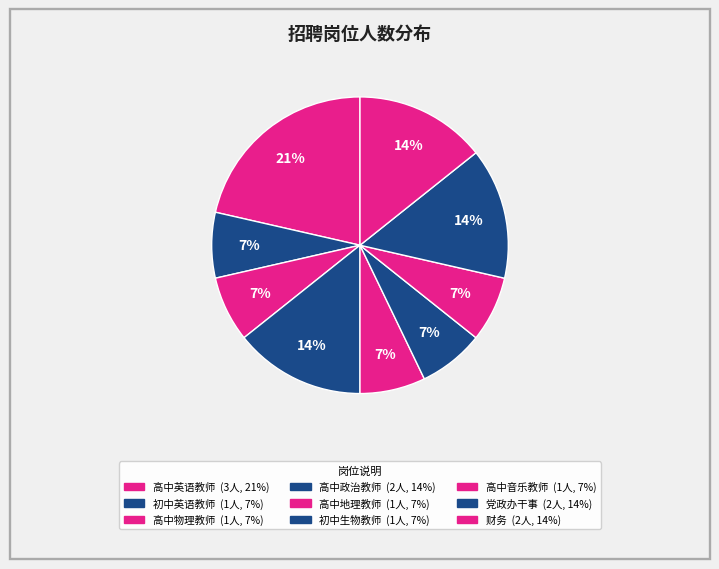

Which category has the biggest portion of the pie?

高中英语教师